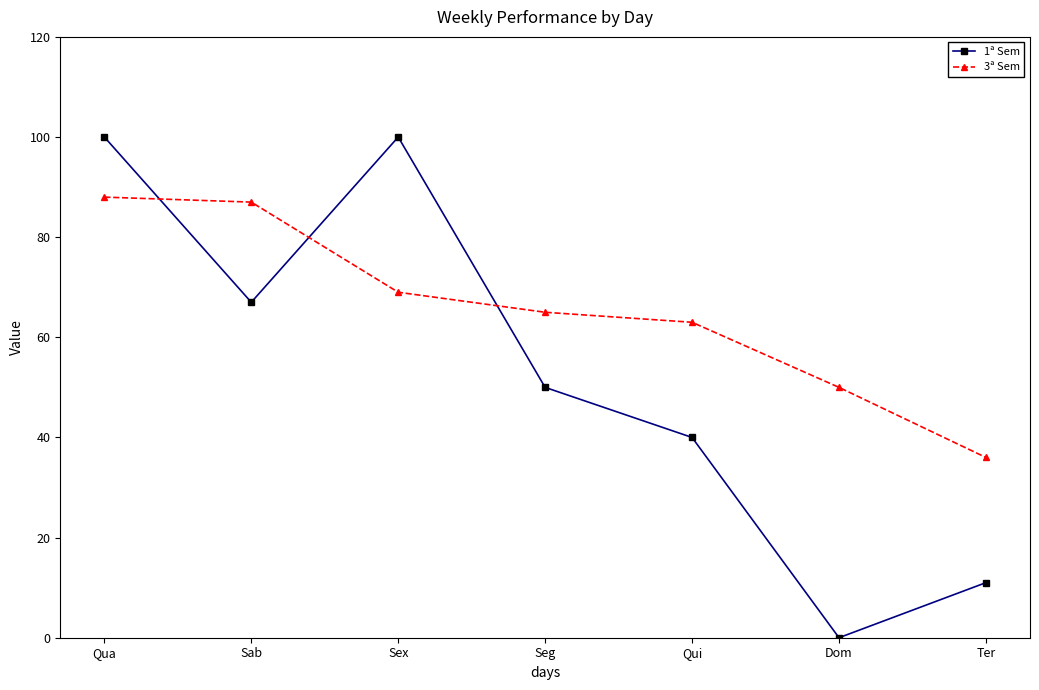

How many times do 1ª Sem and 3ª Sem cross each other?

3